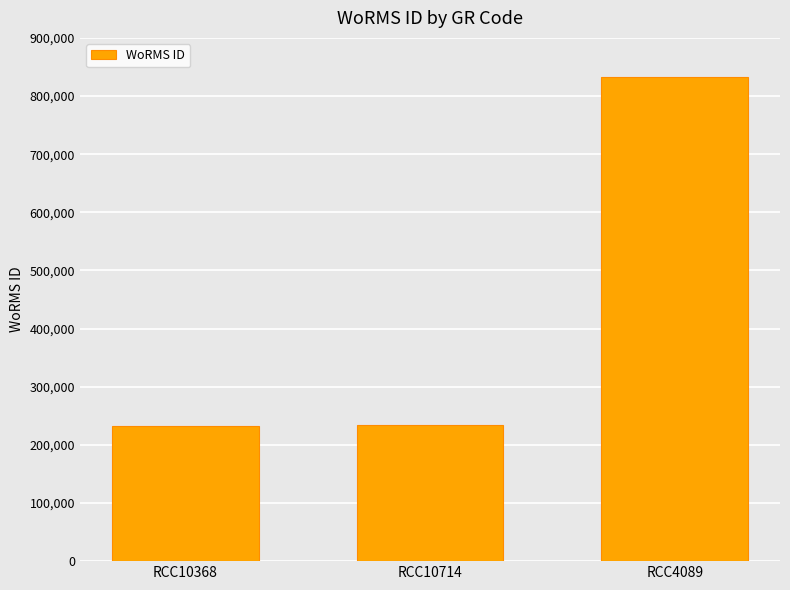

The value at RCC10368 is 125434. True or false?

False